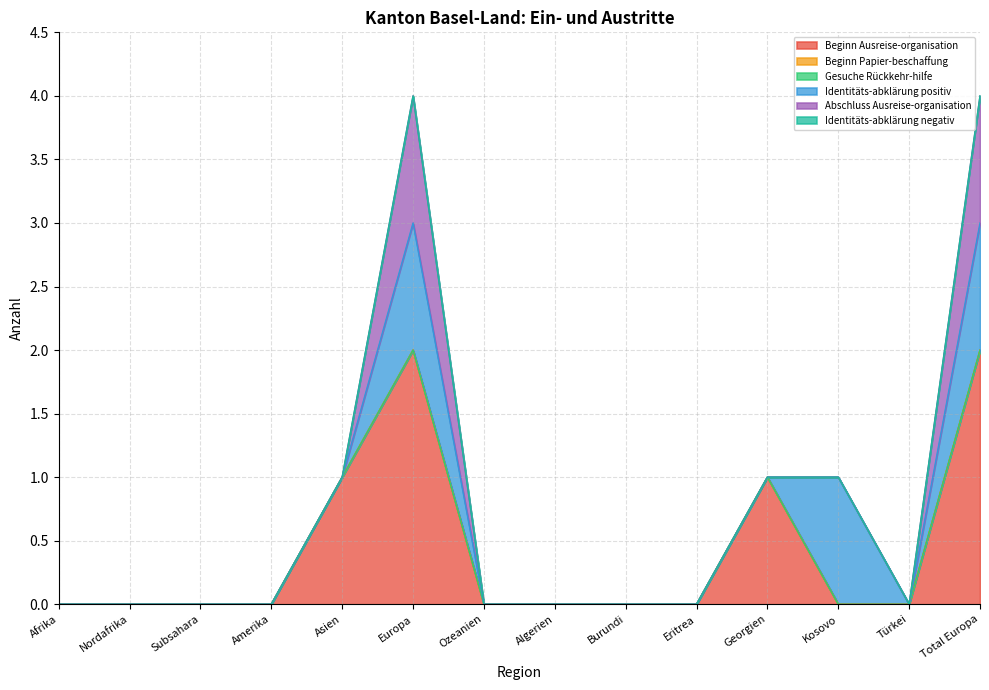

The value of Abschluss Ausreise-organisation at Eritrea is 0. True or false?

True